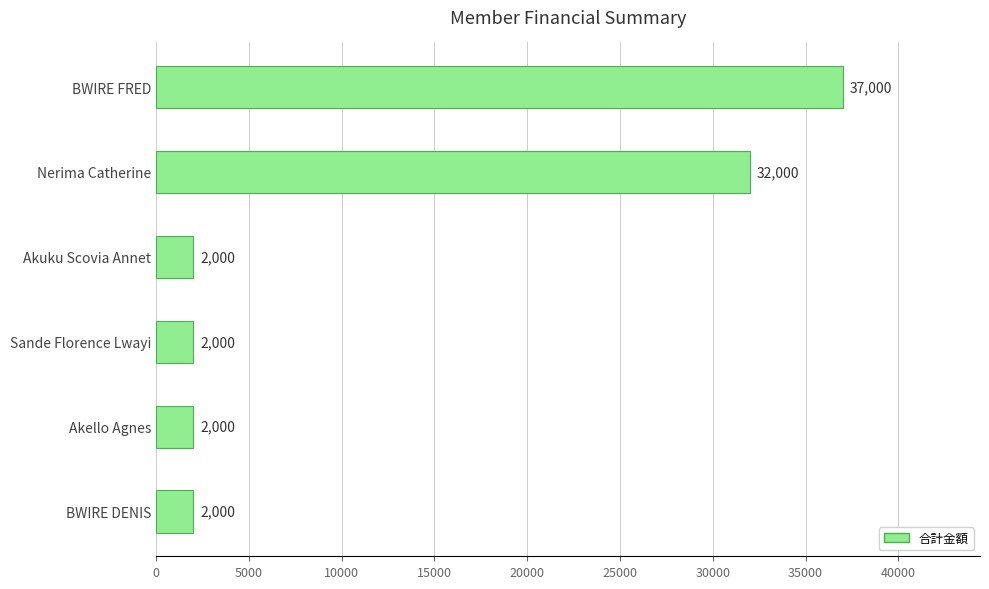

What is the difference between the maximum and minimum values?

35000